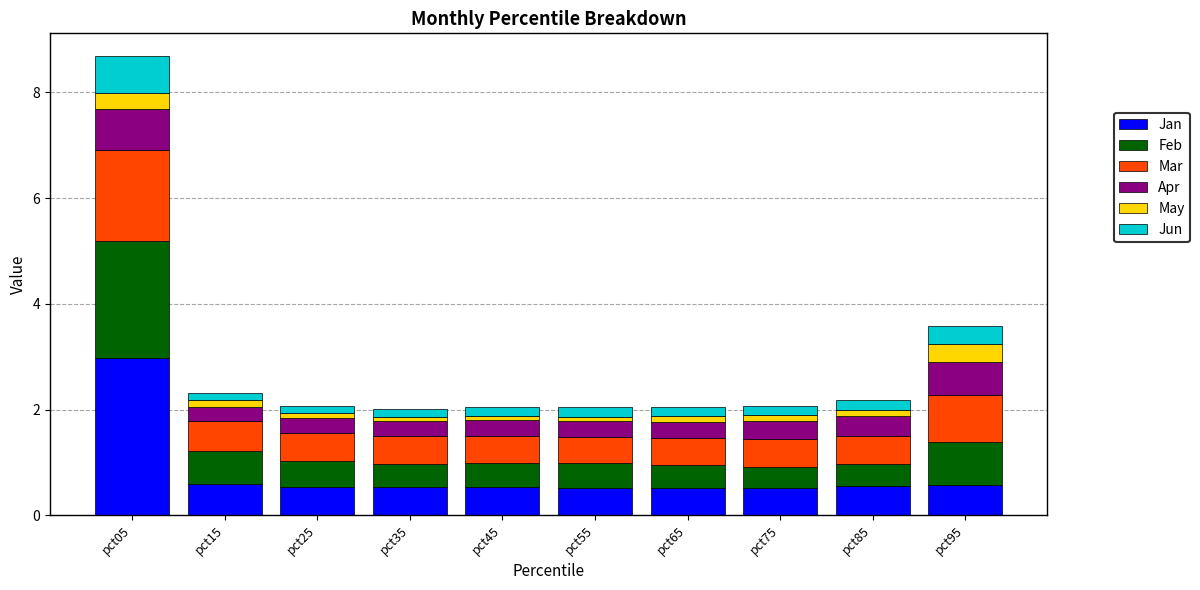

At which category is the sum across all series the highest?

pct05